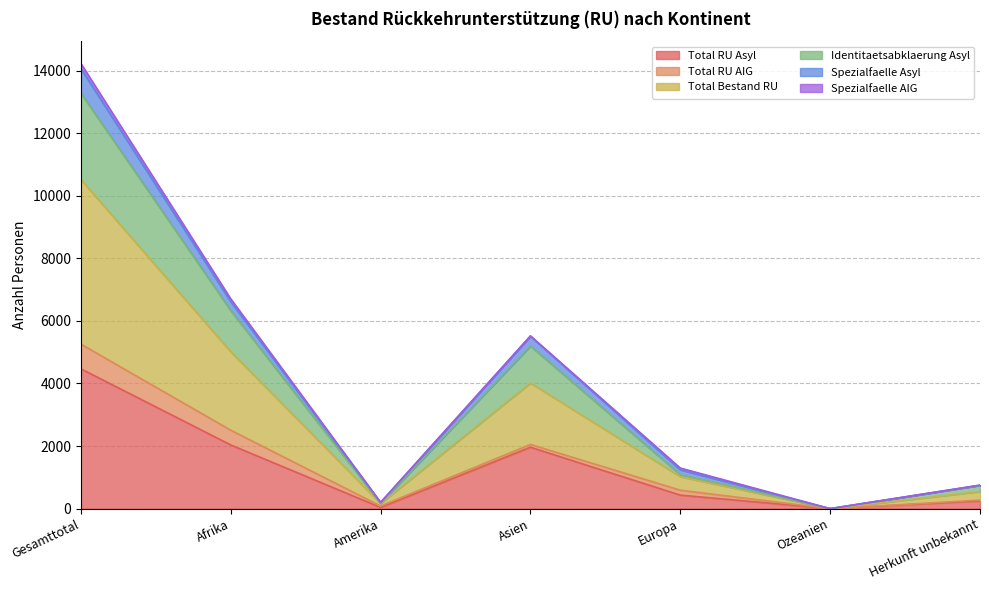

What is the highest value of the Total RU Asyl series?

4469